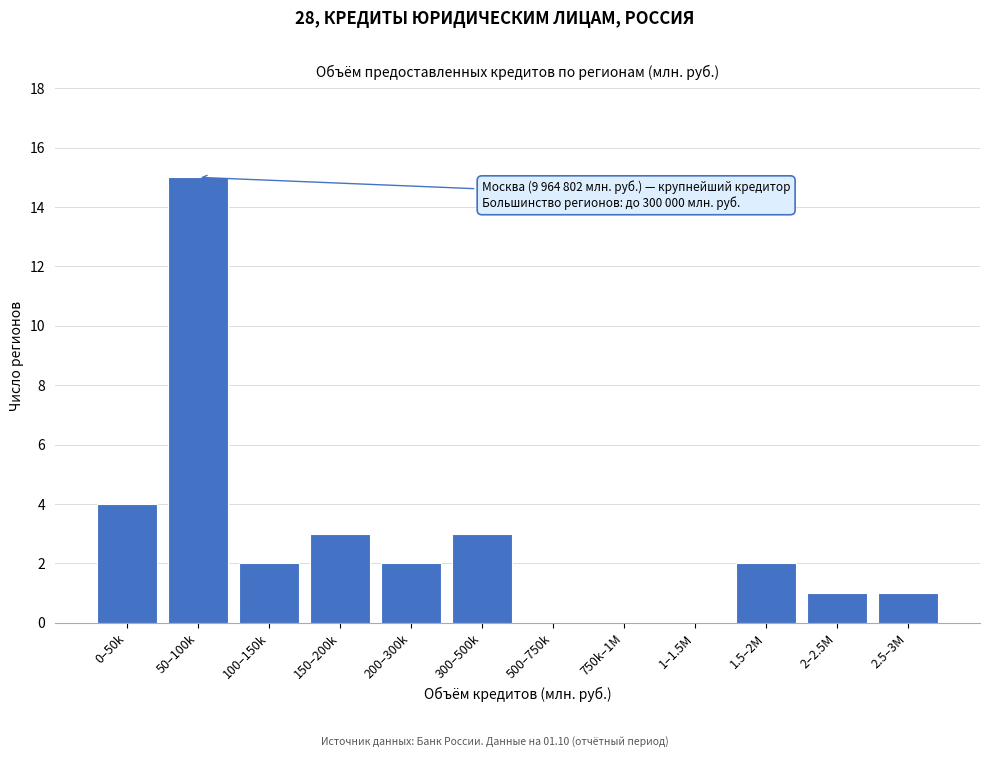

Reading left to right, what are all the values shown in this chart?

0–50k=4	50–100k=15	100–150k=2	150–200k=3	200–300k=2	300–500k=3	500–750k=0	750k–1M=0	1–1.5M=0	1.5–2M=2	2–2.5M=1	2.5–3M=1